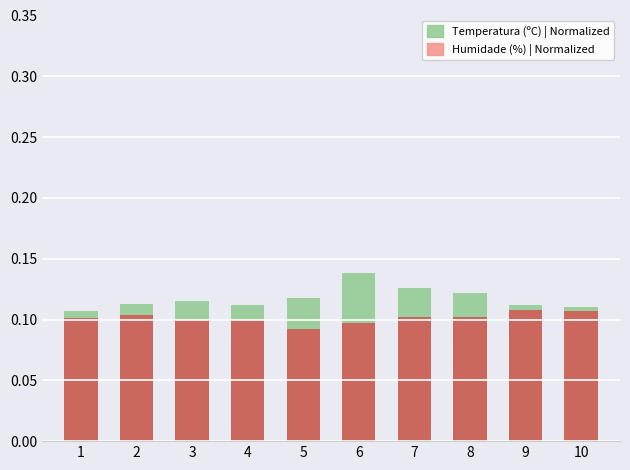

What is the maximum value for Humidade (%)?

0.1